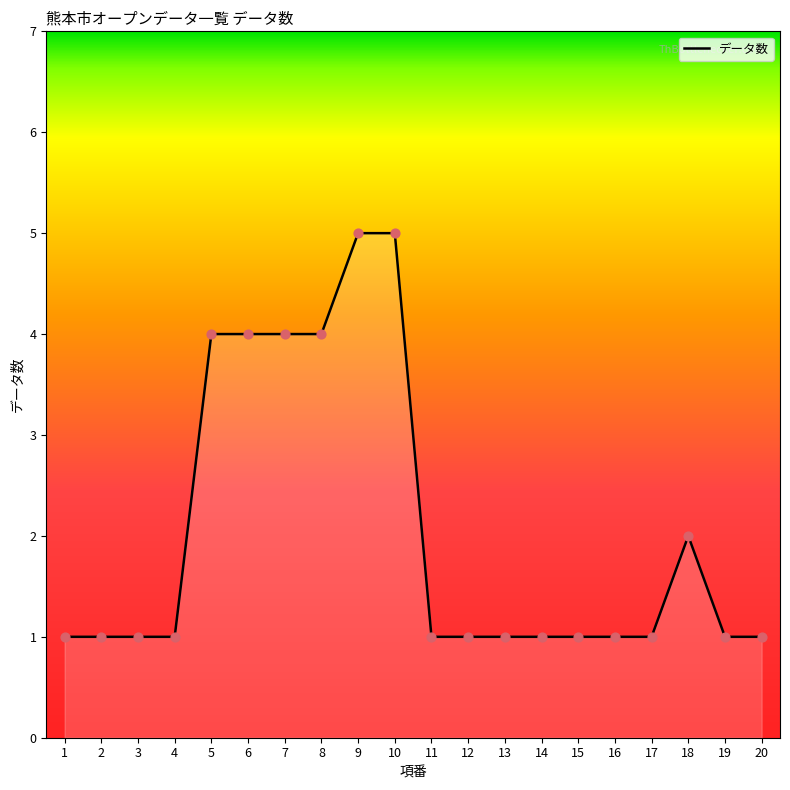

What is the change in value from 1 to 8?

+3